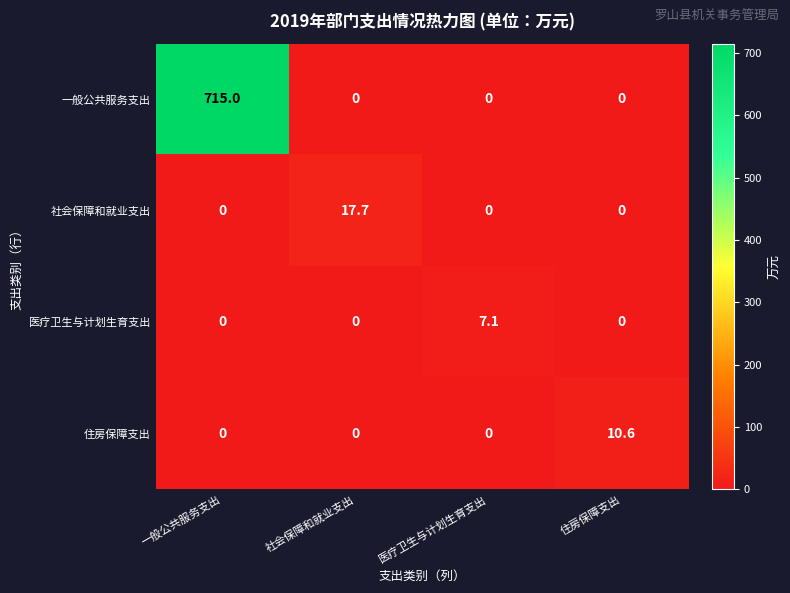

What is the average value of the 社会保障和就业支出 series?

4.4